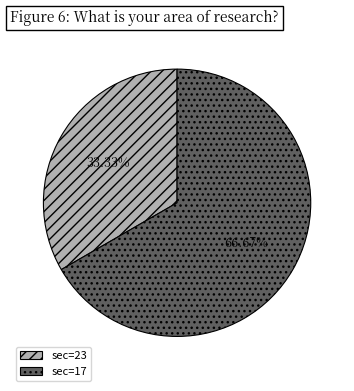

Which has a higher value, sec=17 or sec=23?

sec=17